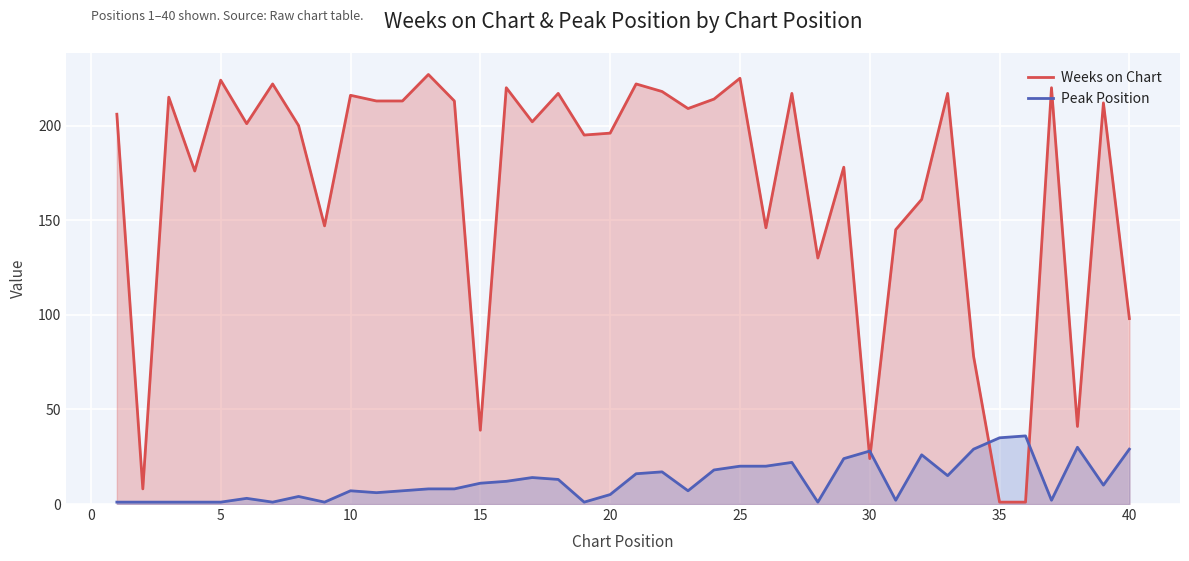

Does the chart display data point markers on the line(s)?

No